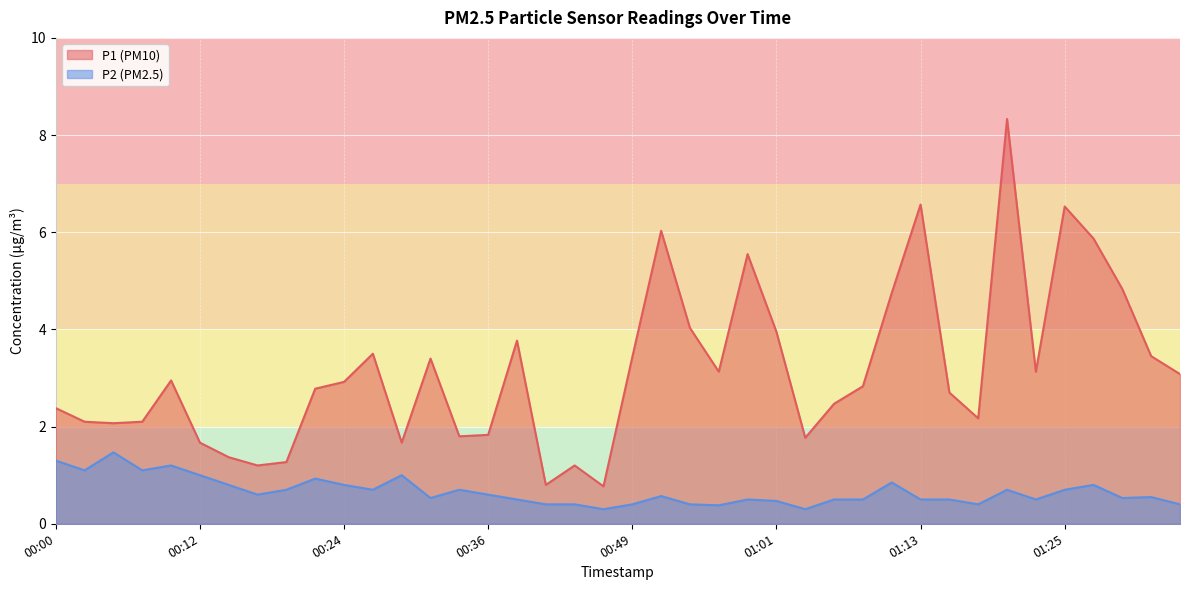

Rank the categories by P2 value from lowest to highest.

00:46, 01:03, 00:56, 00:41, 00:44, 00:49, 00:53, 01:18, 01:35, 01:01, 00:39, 00:58, 01:06, 01:08, 01:13, 01:15, 01:23, 00:31, 01:30, 01:32, 00:51, 00:17, 00:36, 00:19, 00:26, 00:34, 01:20, 01:25, 00:14, 00:24, 01:28, 01:11, 00:22, 00:12, 00:29, 00:02, 00:07, 00:10, 00:00, 00:05